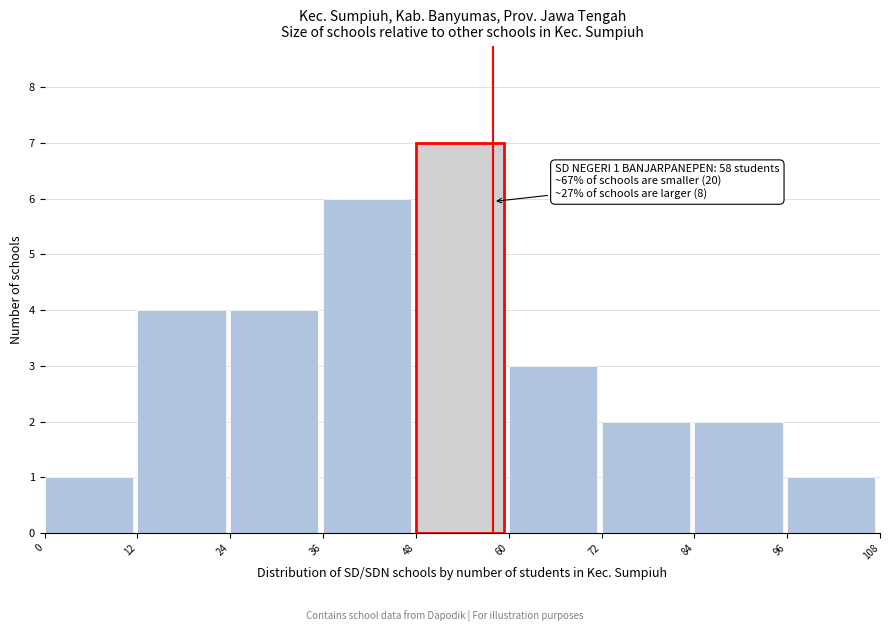

Which range on the x-axis has the tallest bar?

48 to 60